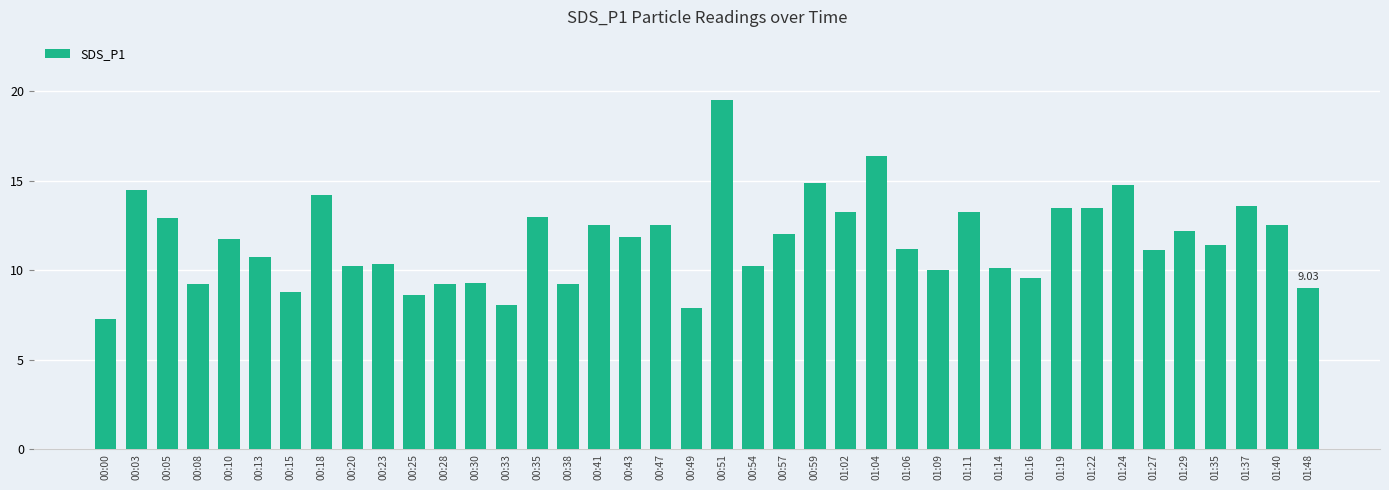

What is the change in value from 00:49 to 01:06?

+3.3